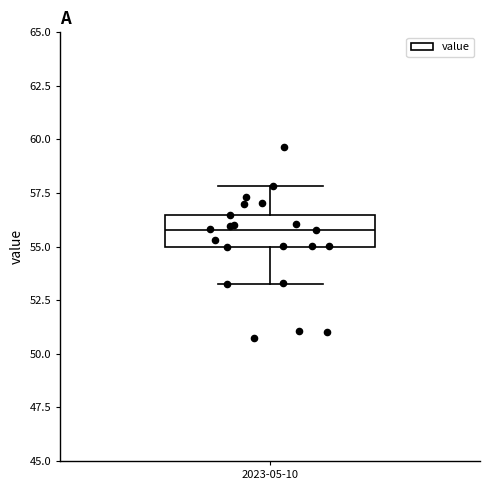

Read this box plot against the y-axis: the position of the median line, the range covered by the box, and the ends of both whiskers. The values are not printed on the chart, so give them approximately, as read against the axis.

median 56.0, box 55.0 to 56.5, whiskers 53.0 to 58.0